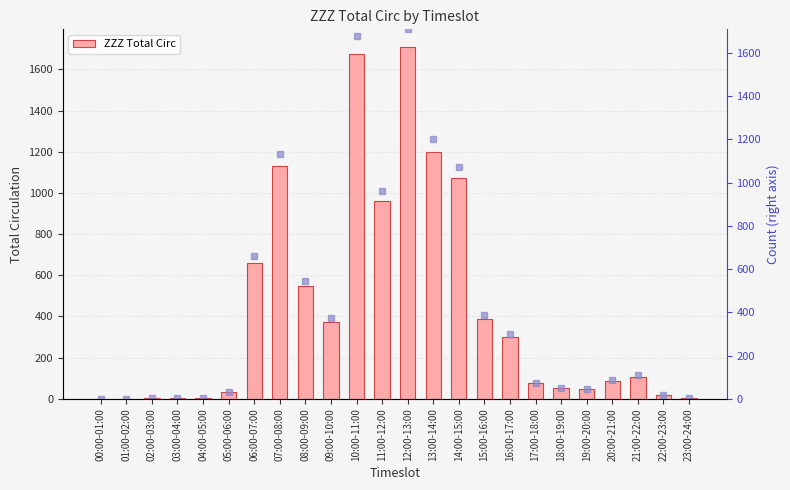

What is the label of the 5th bar from the left?

04:00-05:00